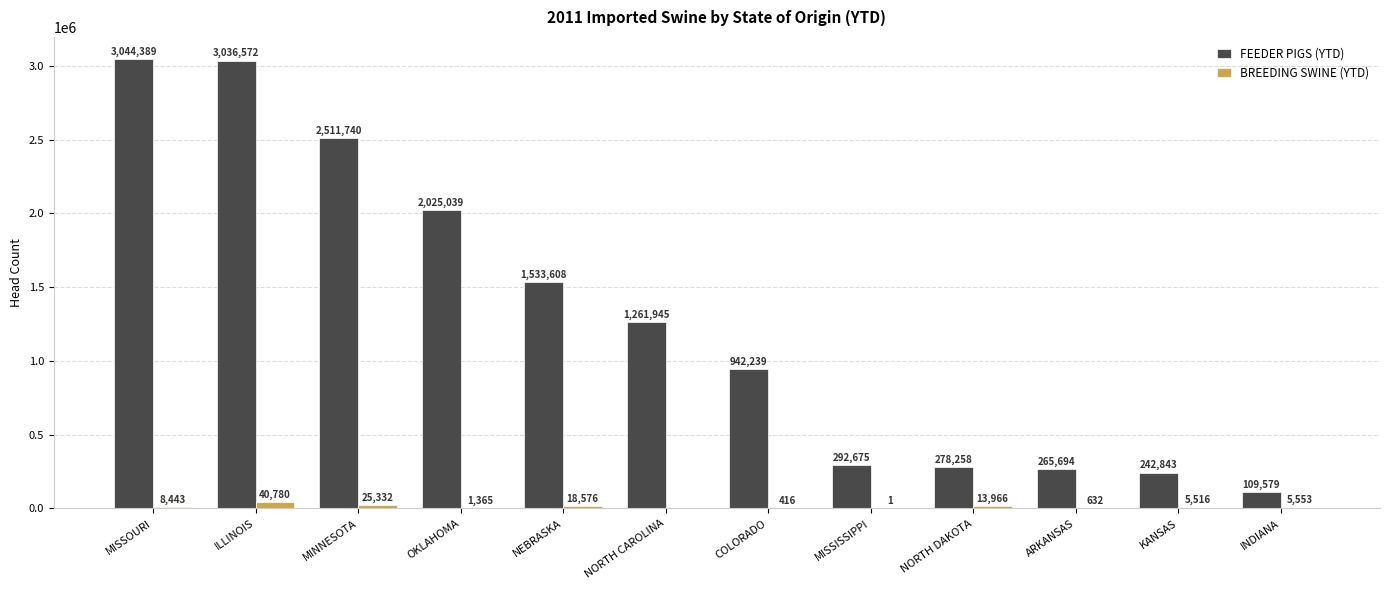

At which category is the sum across all series the highest?

ILLINOIS